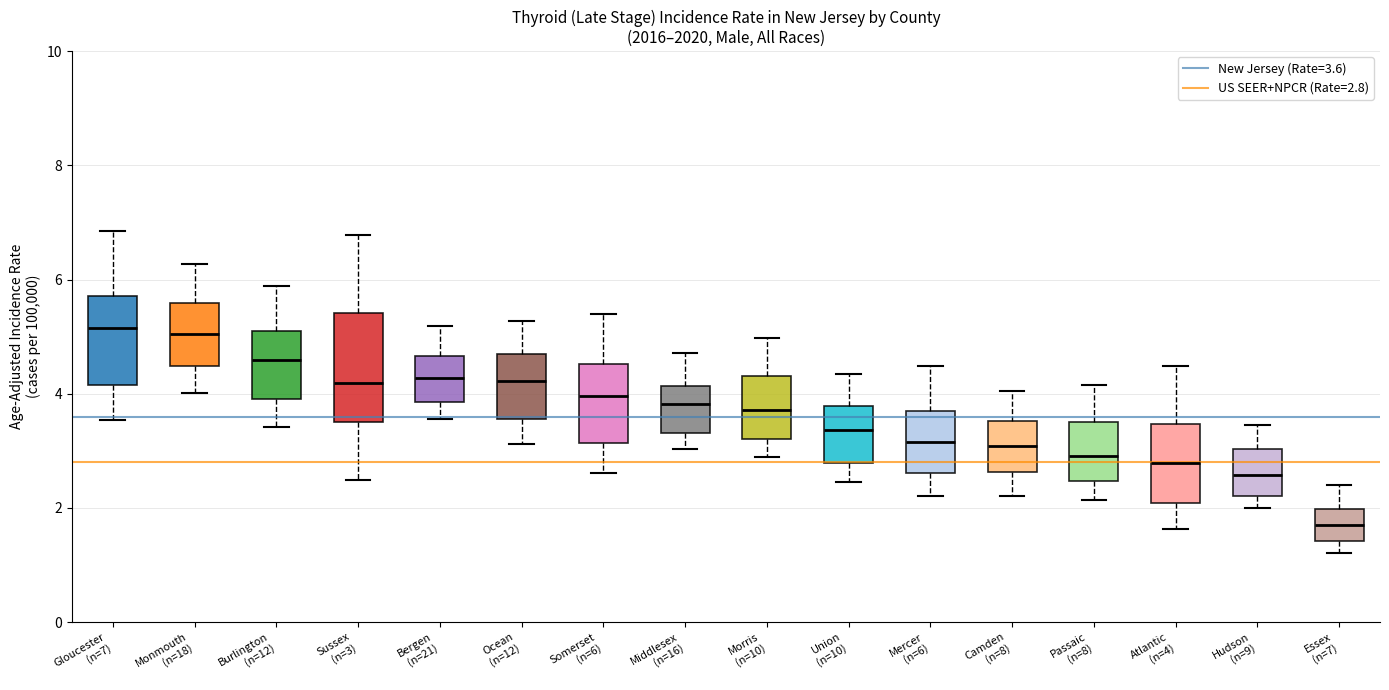

Reading left to right, transcribe this box plot: for each box, give where its median line is, the range the box spans, and where its two whiskers end, as read against the y-axis. The values are not printed on the chart, so give them approximately, as read against the axis.

Gloucester (n=7): median 5.2, box 4.2 to 5.8, whiskers 3.6 to 6.8
Monmouth (n=18): median 5.0, box 4.4 to 5.6, whiskers 4.0 to 6.2
Burlington (n=12): median 4.6, box 3.8 to 5.0, whiskers 3.4 to 5.8
Sussex (n=3): median 4.2, box 3.6 to 5.4, whiskers 2.4 to 6.8
Bergen (n=21): median 4.2, box 3.8 to 4.6, whiskers 3.6 to 5.2
Ocean (n=12): median 4.2, box 3.6 to 4.6, whiskers 3.2 to 5.2
Somerset (n=6): median 4.0, box 3.2 to 4.6, whiskers 2.6 to 5.4
Middlesex (n=16): median 3.8, box 3.4 to 4.2, whiskers 3.0 to 4.8
Morris (n=10): median 3.8, box 3.2 to 4.4, whiskers 2.8 to 5.0
Union (n=10): median 3.4, box 2.8 to 3.8, whiskers 2.4 to 4.4
Mercer (n=6): median 3.2, box 2.6 to 3.6, whiskers 2.2 to 4.4
Camden (n=8): median 3.0, box 2.6 to 3.6, whiskers 2.2 to 4.0
Passaic (n=8): median 3.0, box 2.4 to 3.4, whiskers 2.2 to 4.2
Atlantic (n=4): median 2.8, box 2.0 to 3.4, whiskers 1.6 to 4.4
Hudson (n=9): median 2.6, box 2.2 to 3.0, whiskers 2.0 to 3.4
Essex (n=7): median 1.6, box 1.4 to 2.0, whiskers 1.2 to 2.4